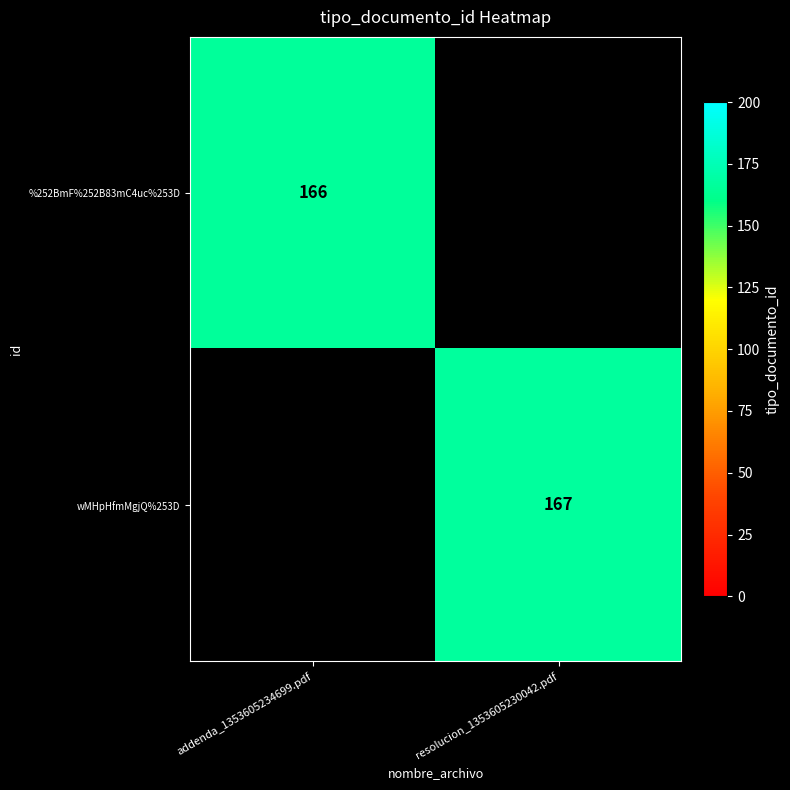

The value of %252BmF%252B83mC4uc%253D at addenda_1353605234699.pdf is 232. True or false?

False